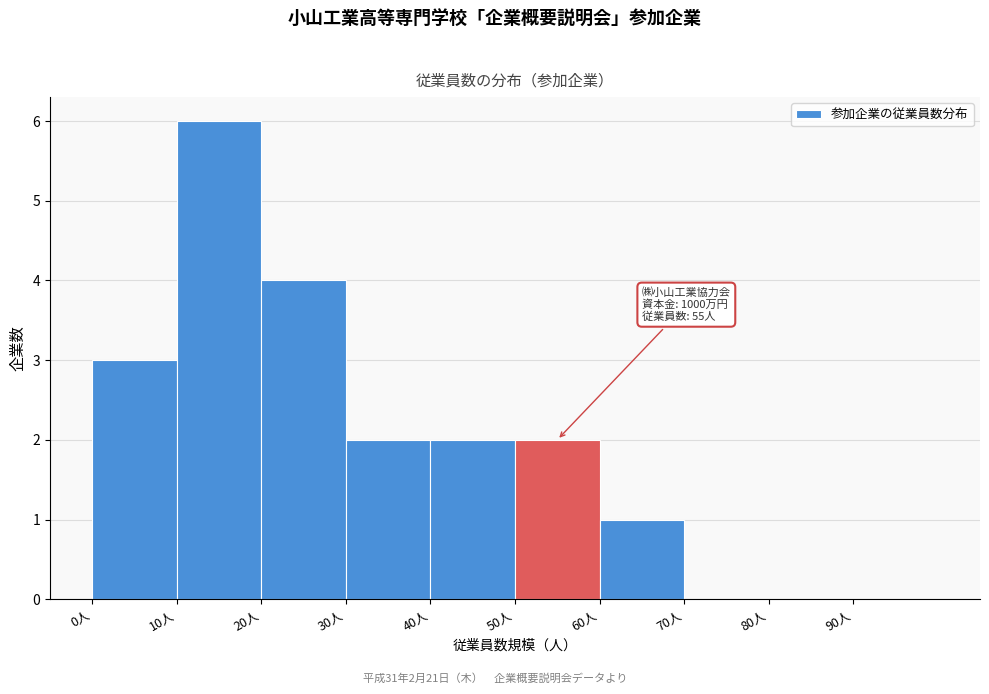

Over which range of the x-axis is the bar tallest?

10 to 20